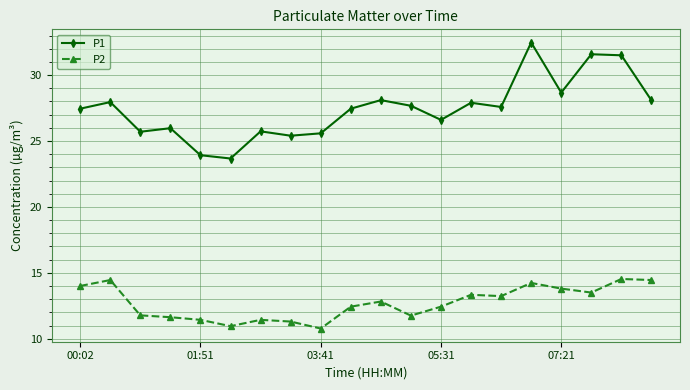

What is the value of the P2 point at the 11th from the left?

12.8